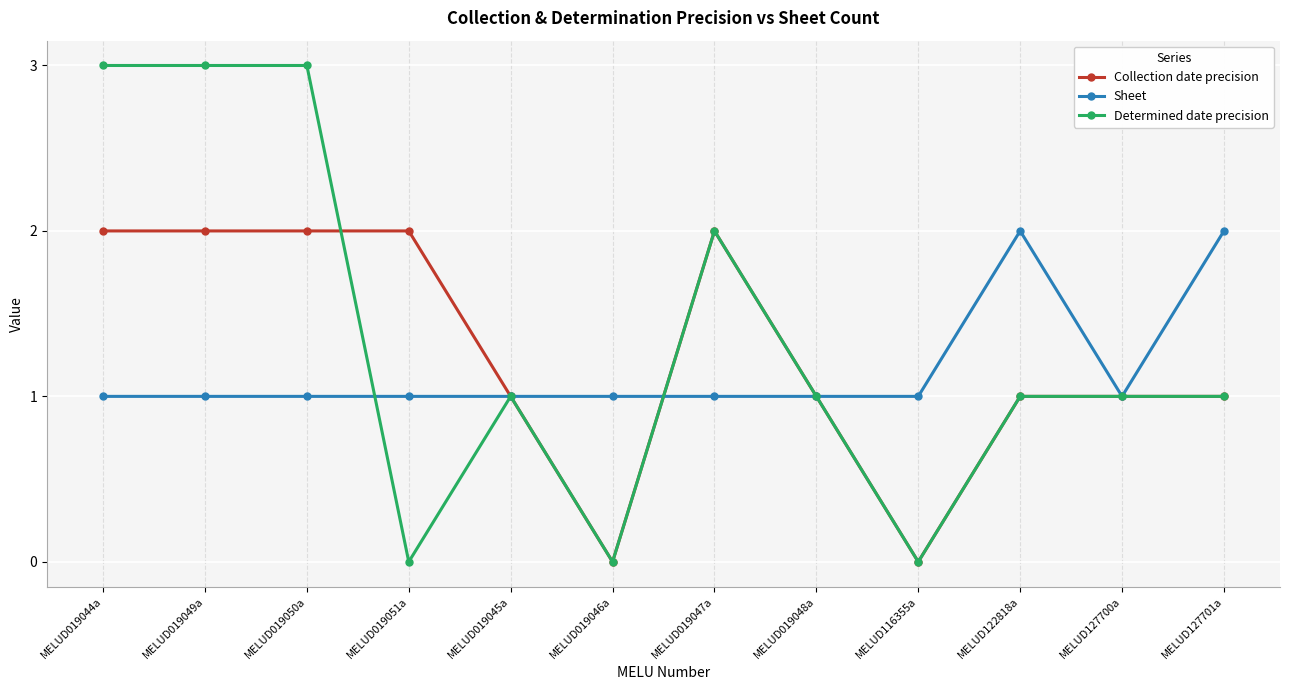

What position from the right is MELUD127701a?

1